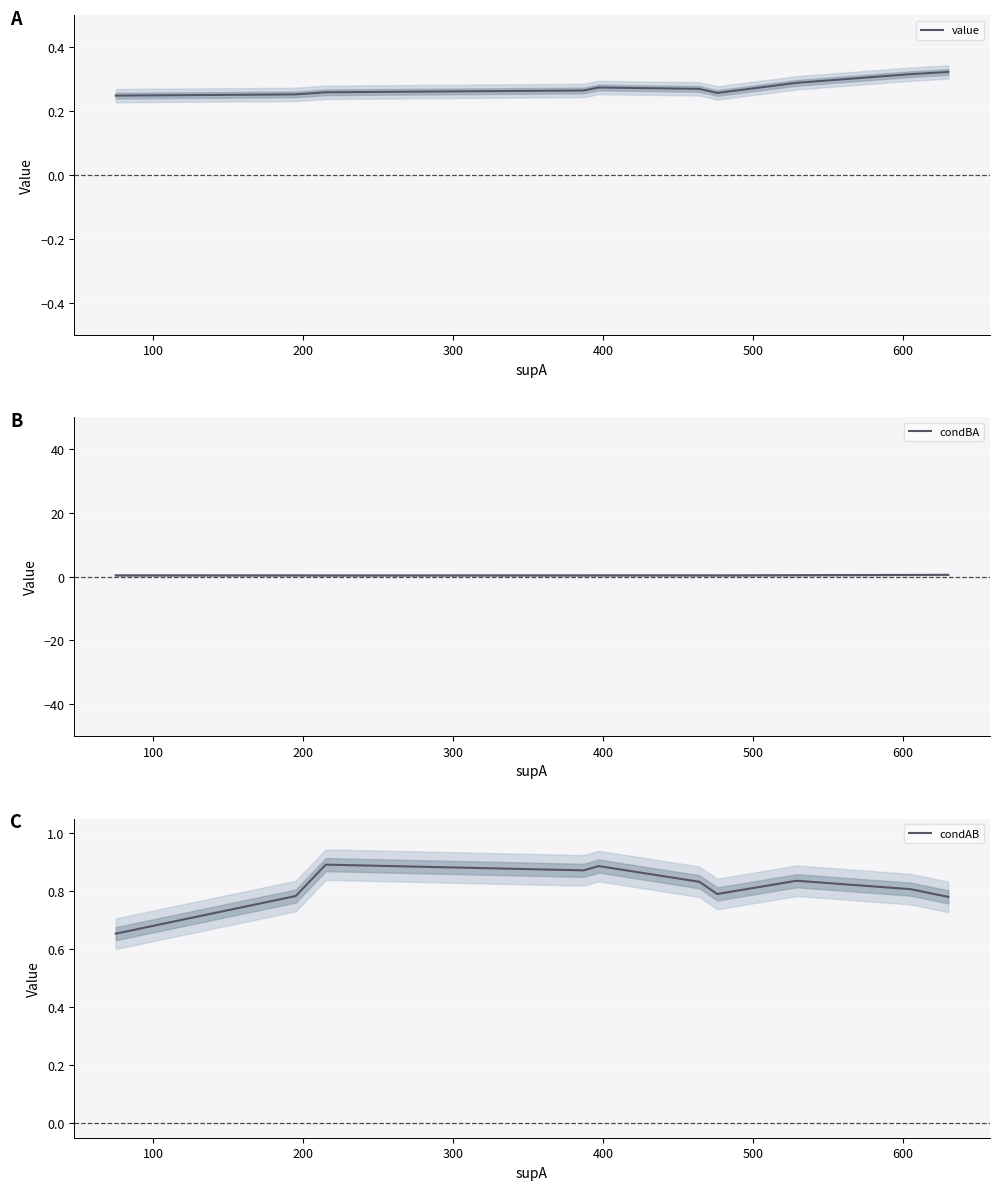

At how many categories does at least one series exceed 0?

10